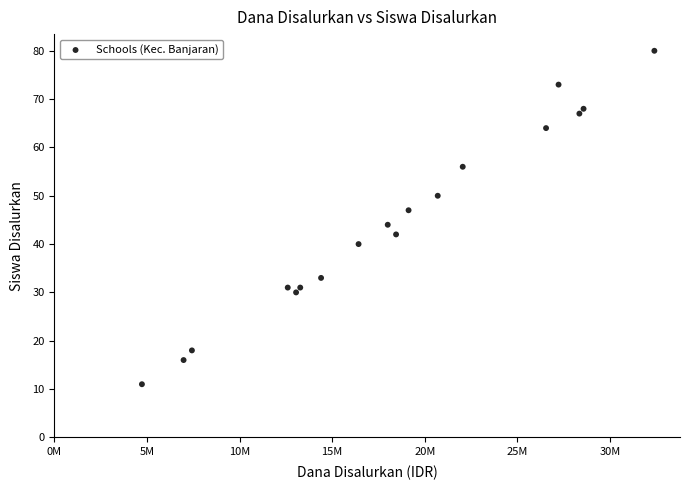

What is the range of X values (max minus min)?

27675000